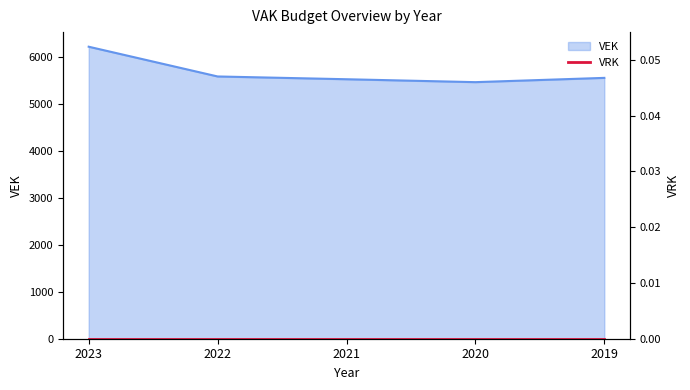

How many interior local valleys (lower than both neighbors) does the data have?

1